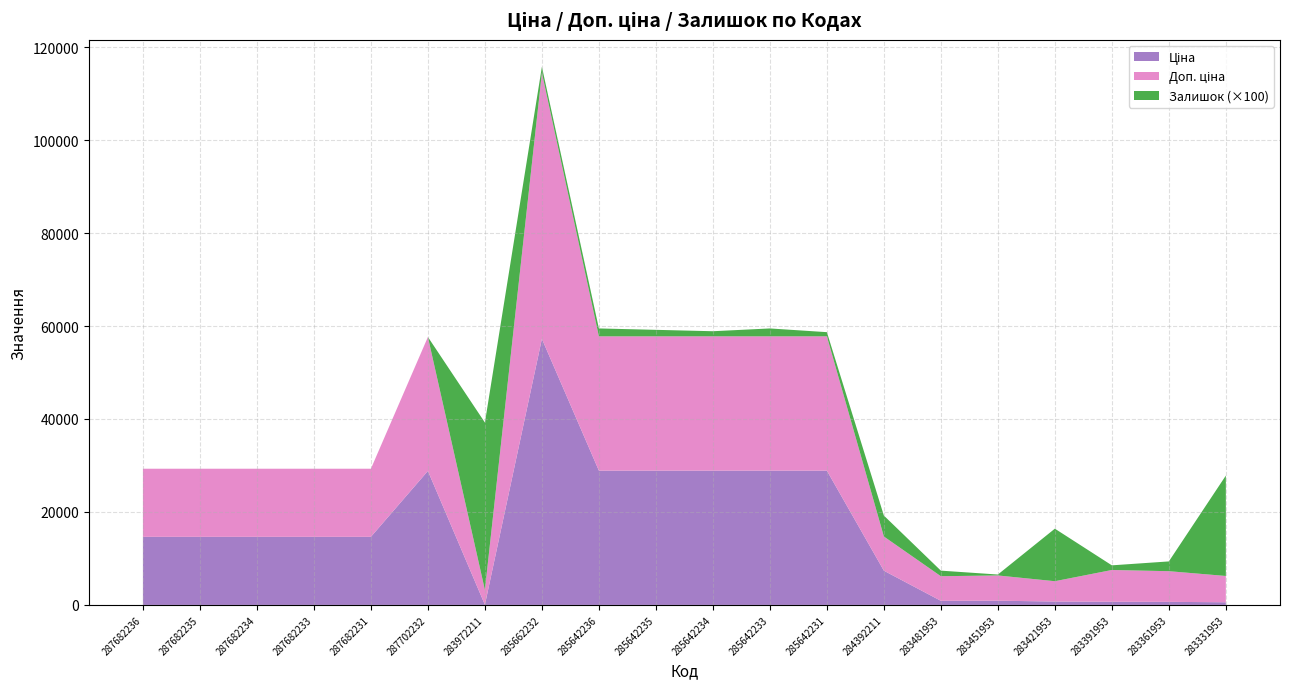

Reading left to right, transcribe all the data shown in this chart.

Ціна: 14649.6	14649.6	14649.6	14649.6	14649.6	28821.8	32.0	57235.5	28890.3	28890.3	28890.3	28890.3	28890.3	7360.2	882.1	905.5	728.8	683.2	659.8	566.2
Доп. ціна: 14649.6	14649.6	14649.6	14649.6	14649.6	28821.8	3205.0	57235.5	28890.3	28890.3	28890.3	28890.3	28890.3	7360.2	5292.4	5432.8	4372.9	6831.9	6597.9	5662.1
Залишок: 0.0	0.0	0.0	0.0	0.0	0.0	360.0	13.0	17.0	14.0	11.0	17.0	9.0	45.0	12.0	2.0	113.0	10.0	21.0	216.0